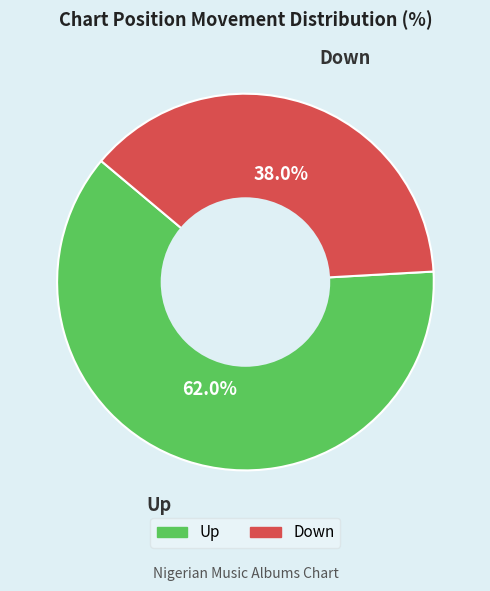

Rank the categories by value from lowest to highest.

Down, Up